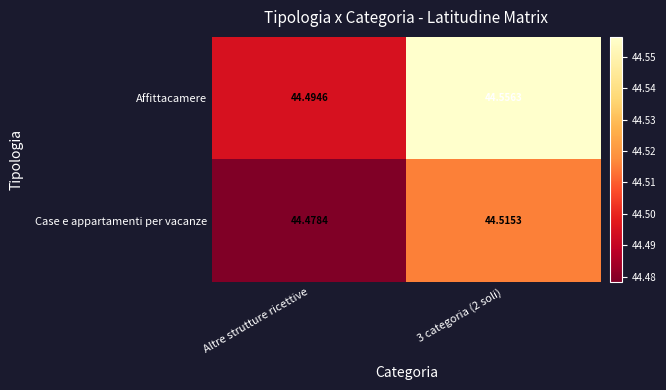

Where is Case e appartamenti per vacanze nearest to the value 44?

Altre strutture ricettive